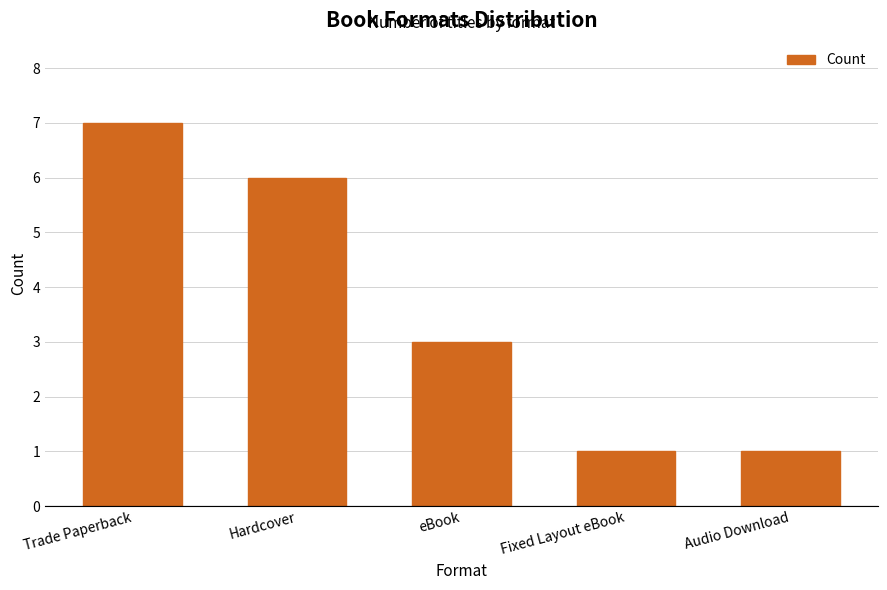

Where is the data nearest to the value 4?

eBook